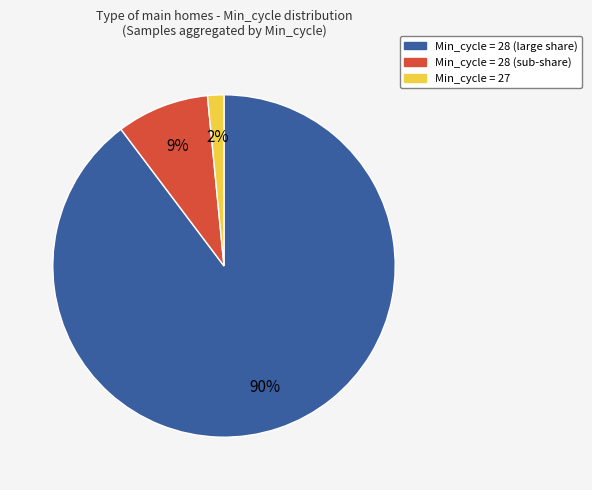

Is there any slice that represents more than half of the pie?

Yes